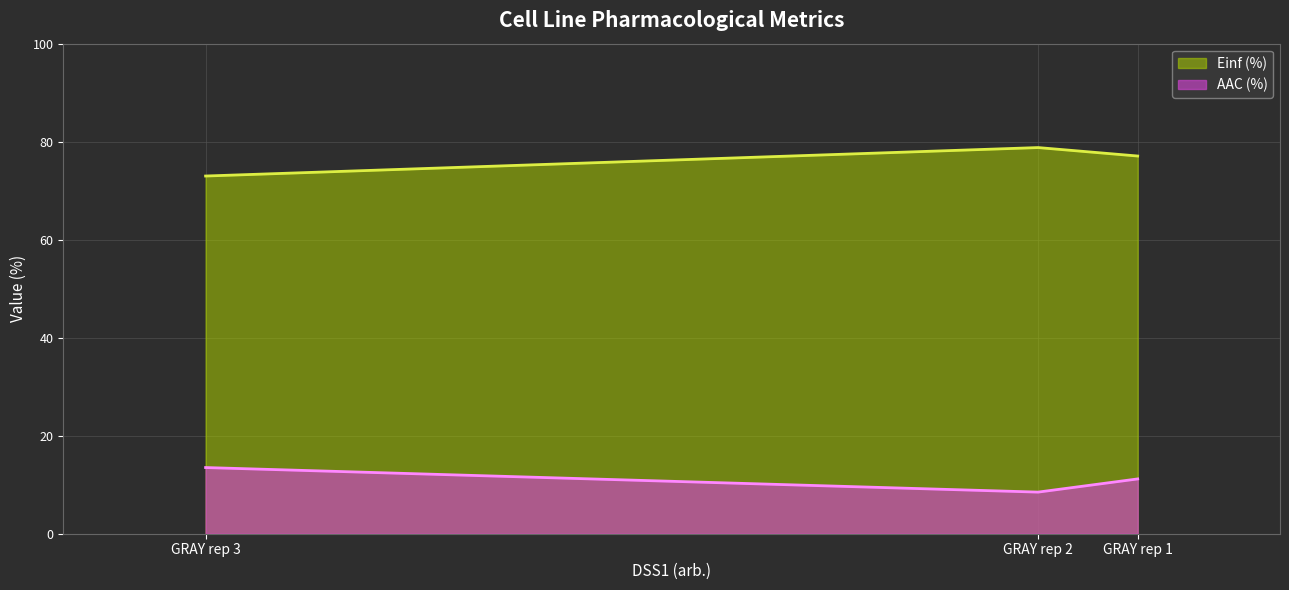

How many lines are shown in the chart?

2